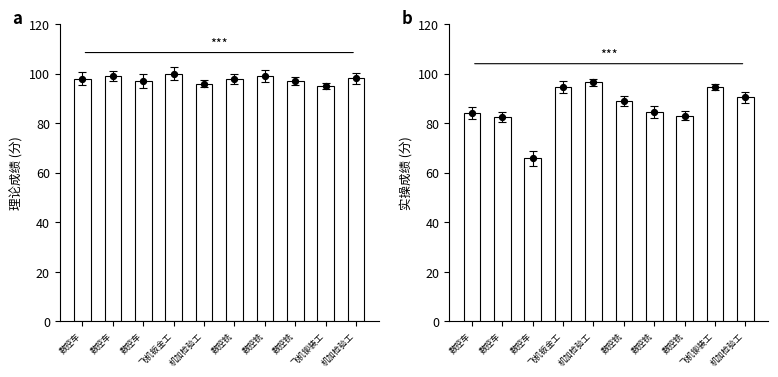

At how many categories does at least one series exceed 74?

10